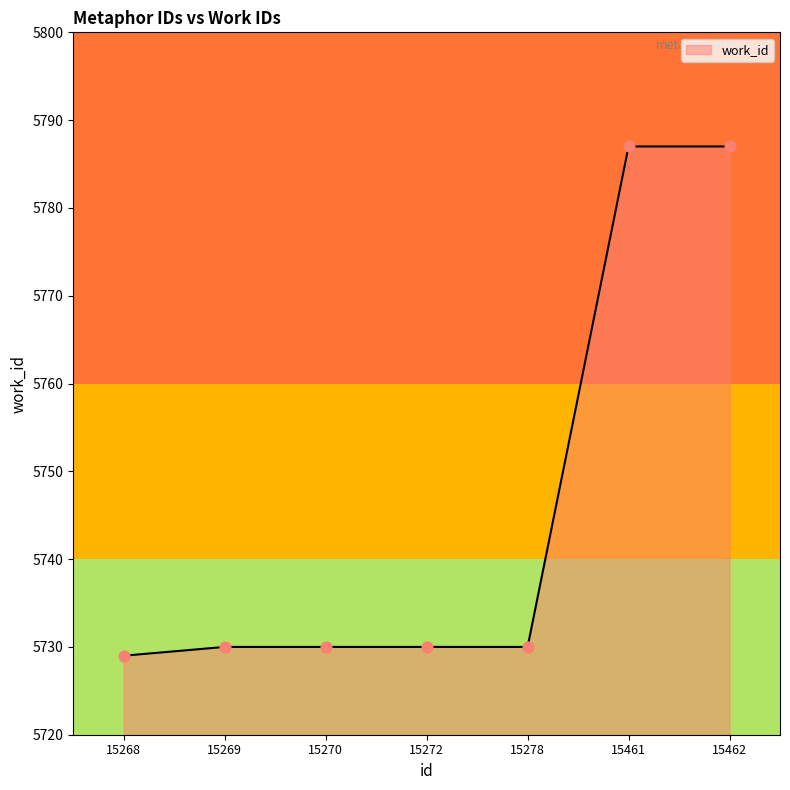

What is the change in value from 15270 to 15462?

+57